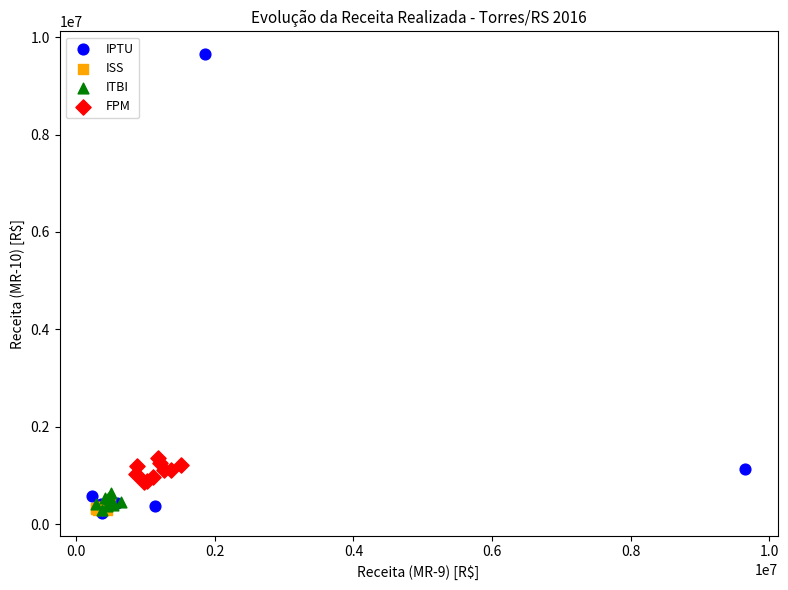

Which series contains the highest Y value?

IPTU